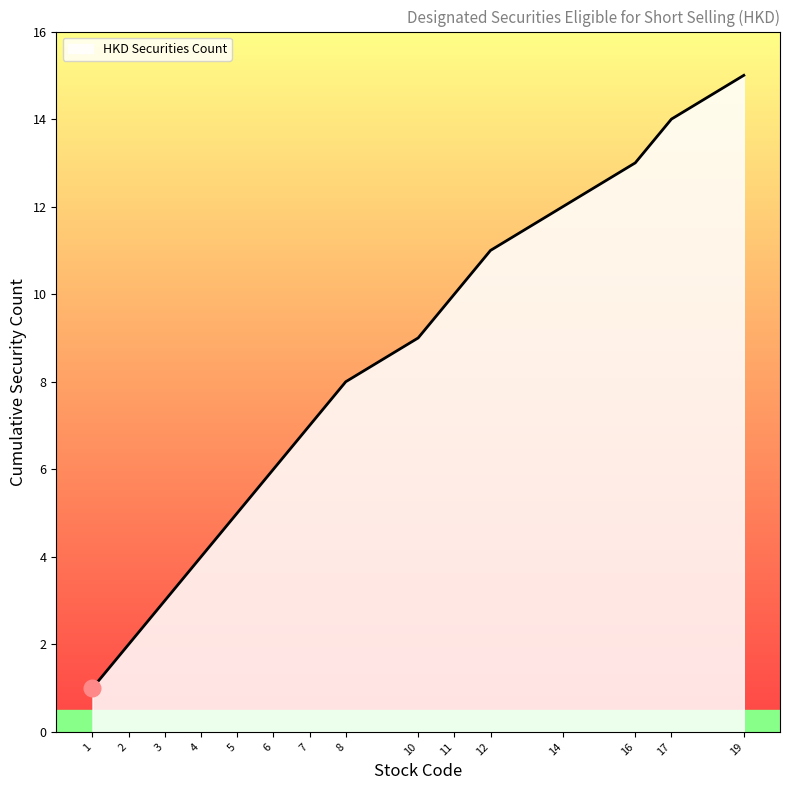

True or false: the data has more than 2 interior local peaks.

False